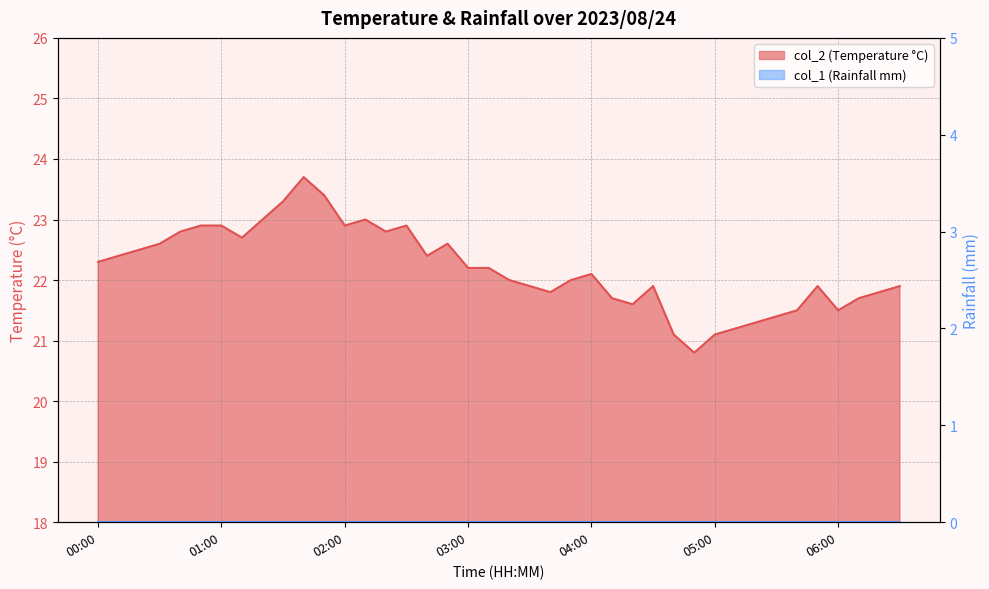

Count the number of categories in the chart.

40